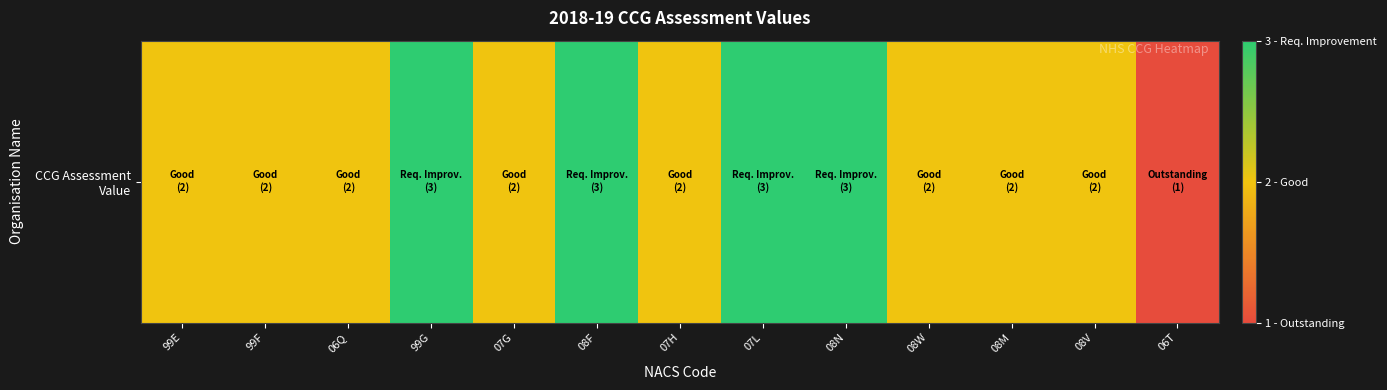

What value does the data have at 07L?

3